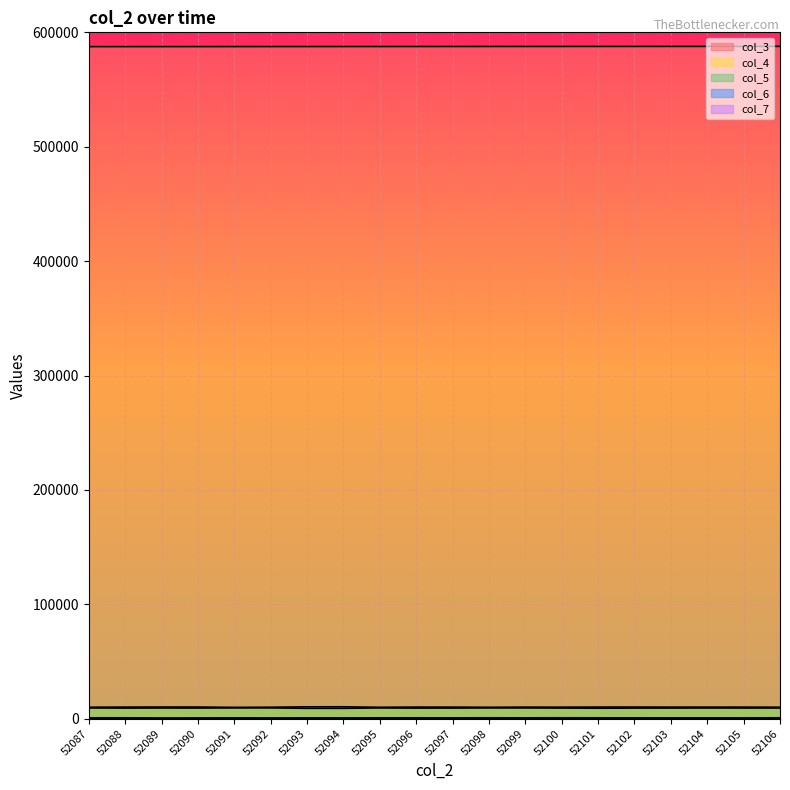

True or false: col_5 and col_6 intersect in this chart.

False